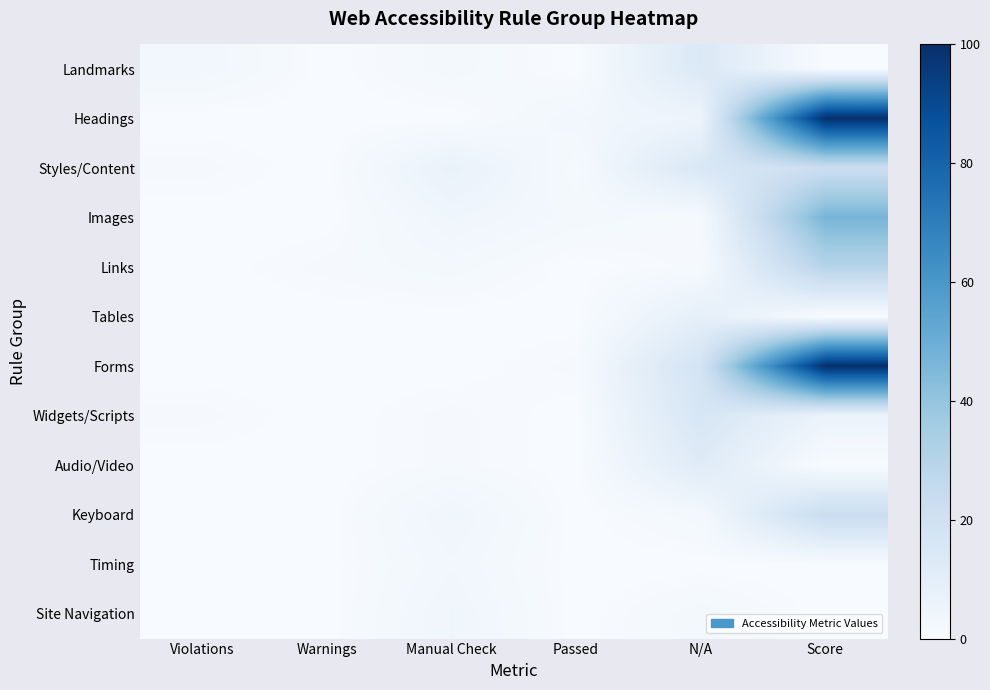

Which series has the largest range (max minus min)?

Headings